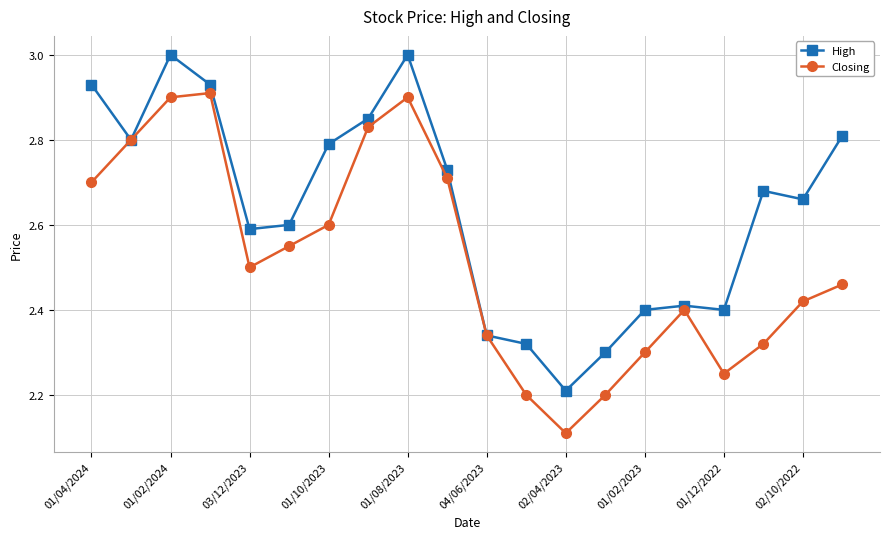

Rank the series by their average value, from lowest to highest.

Closing, High